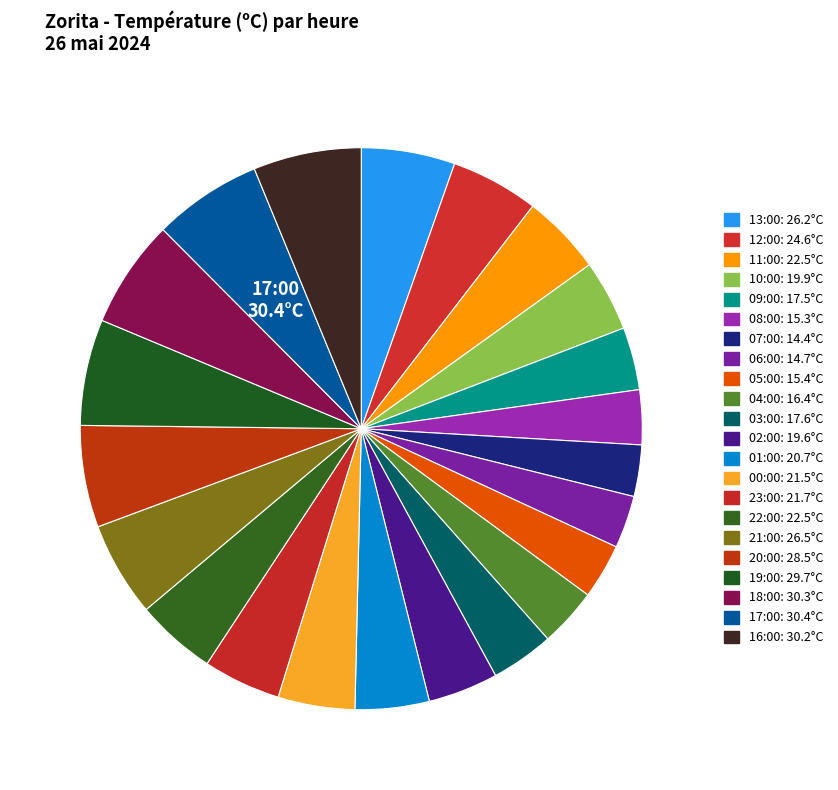

Rank the categories by value from highest to lowest.

17:00, 18:00, 16:00, 19:00, 20:00, 21:00, 13:00, 12:00, 11:00, 22:00, 23:00, 00:00, 01:00, 10:00, 02:00, 03:00, 09:00, 04:00, 05:00, 08:00, 06:00, 07:00